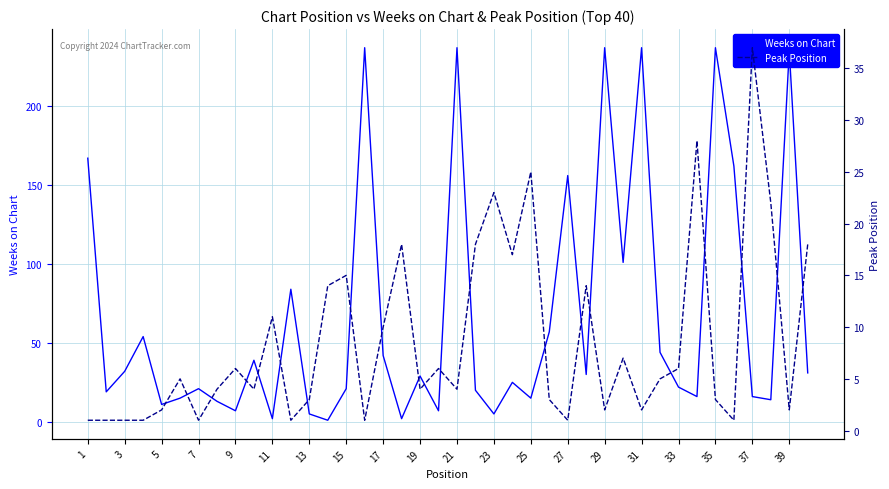

The Weeks on Chart series shows 42 at 17. True or false?

True